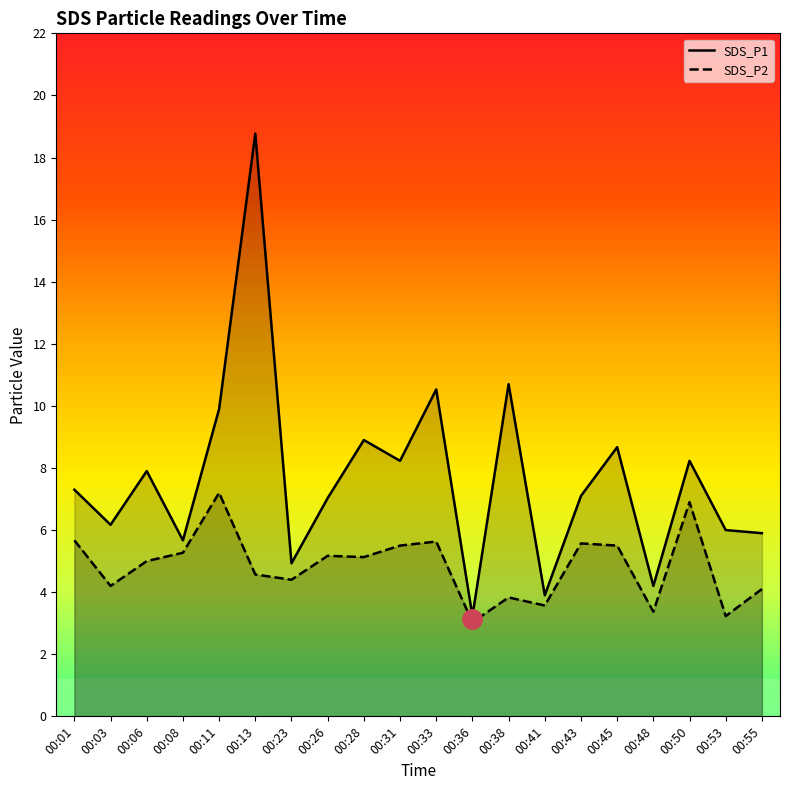

The value of SDS_P2 at 00:36 is 3.0. True or false?

True